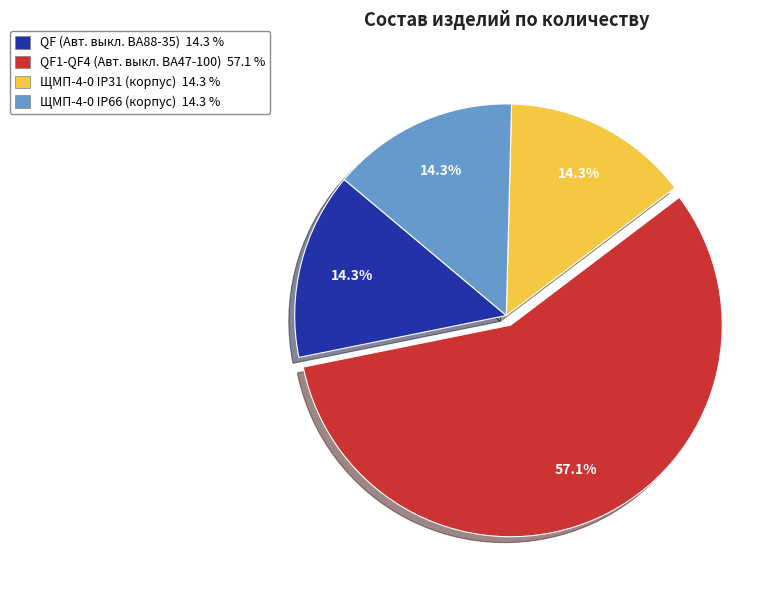

To the nearest percent, what is the difference between the largest and smallest slice percentages?

43%